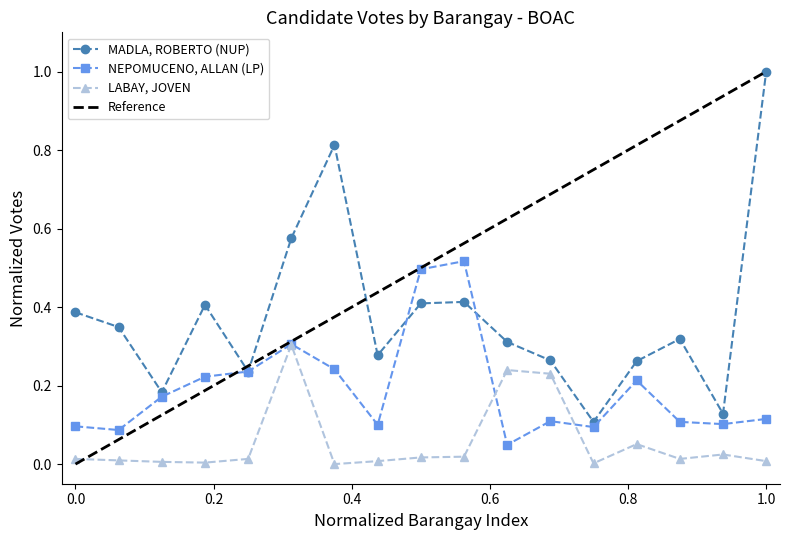

List the series in order of their overall mean, lowest first.

LABAY, JOVEN, NEPOMUCENO, ALLAN (LP), MADLA, ROBERTO (NUP)